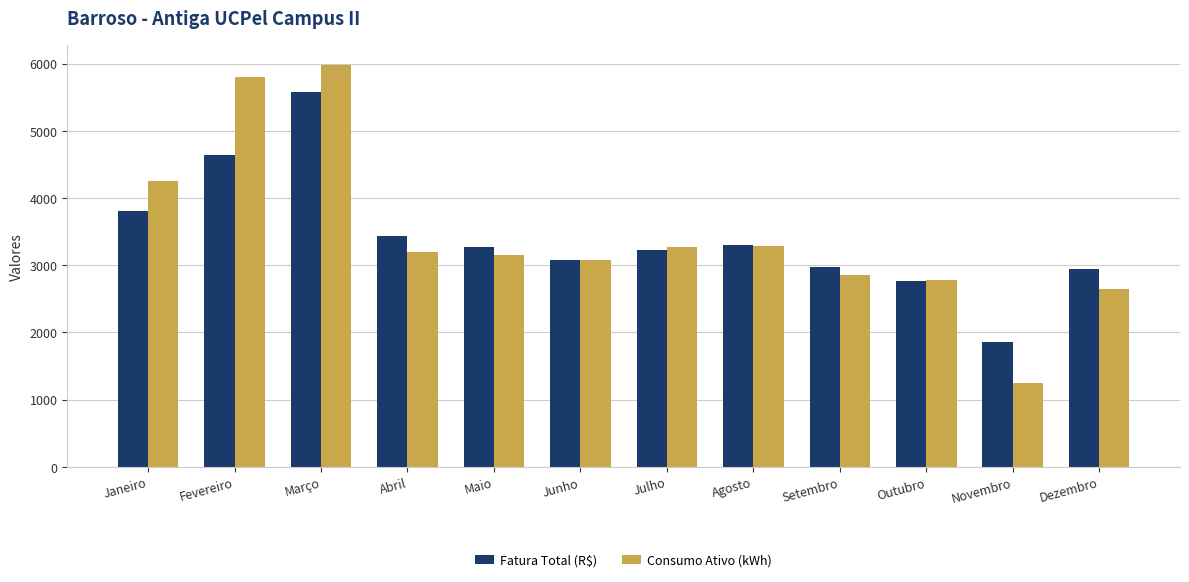

What is the label of the 11th bar from the left?

Novembro